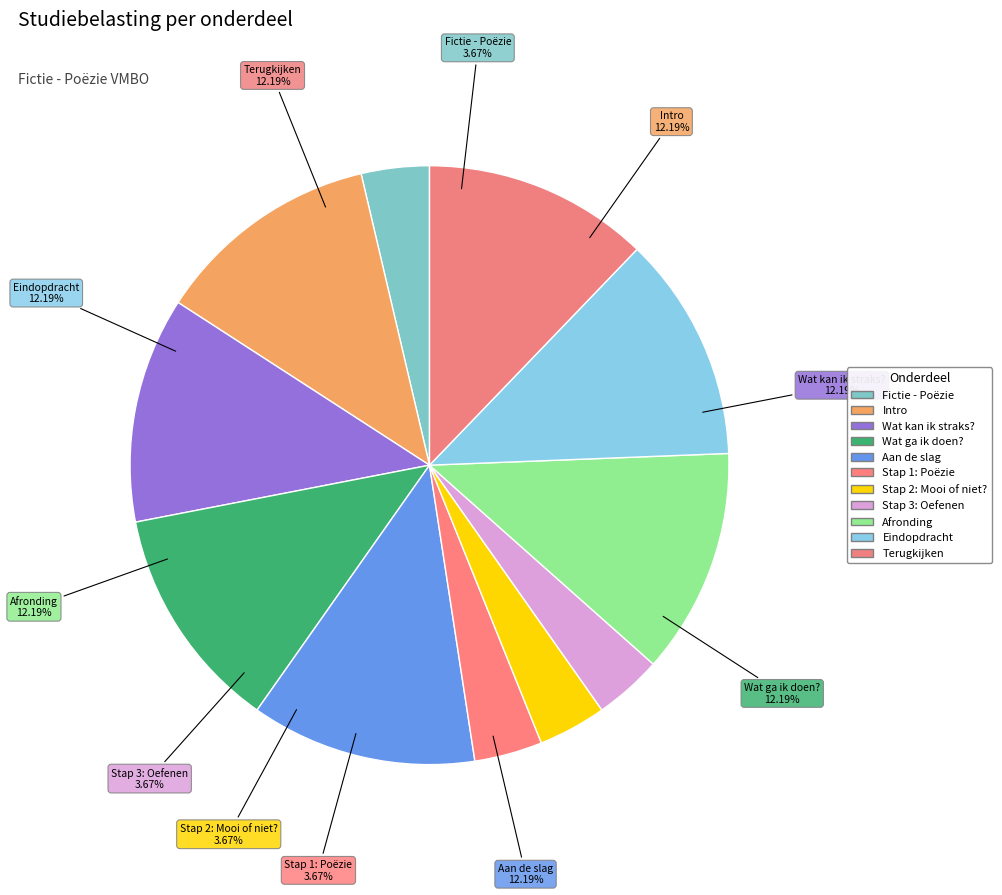

What percentage do Aan de slag and Eindopdracht together represent?

24.4%